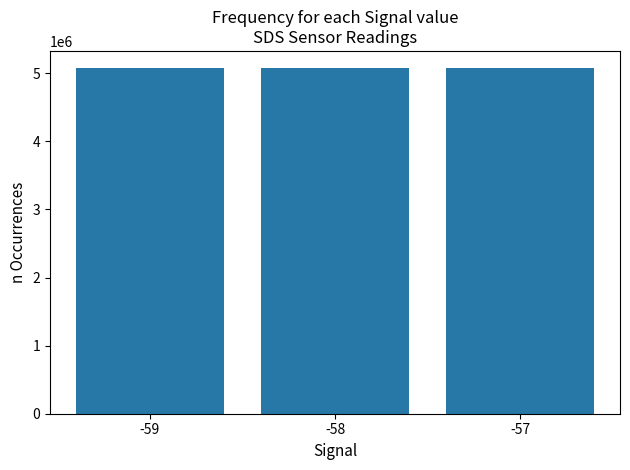

At which label is the value closest to 5074285?

-58